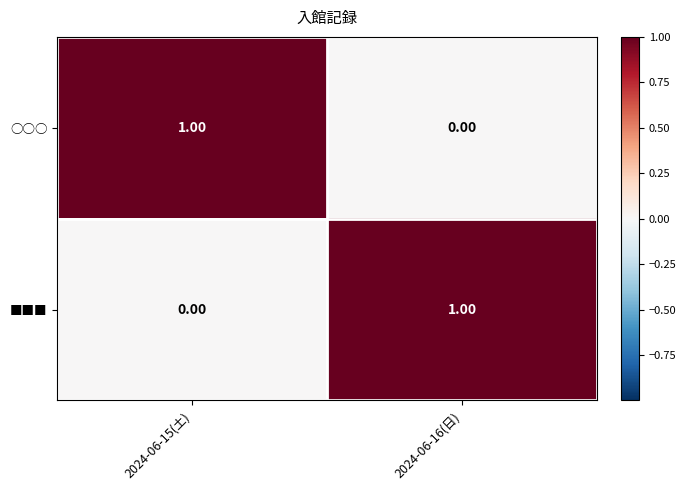

At 2024-06-16(日), list the series in order from smallest to largest.

○○○, ■■■